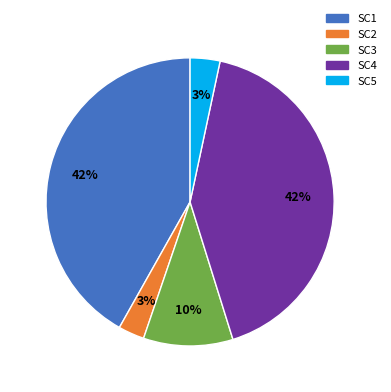

Is there any slice that represents more than half of the pie?

No